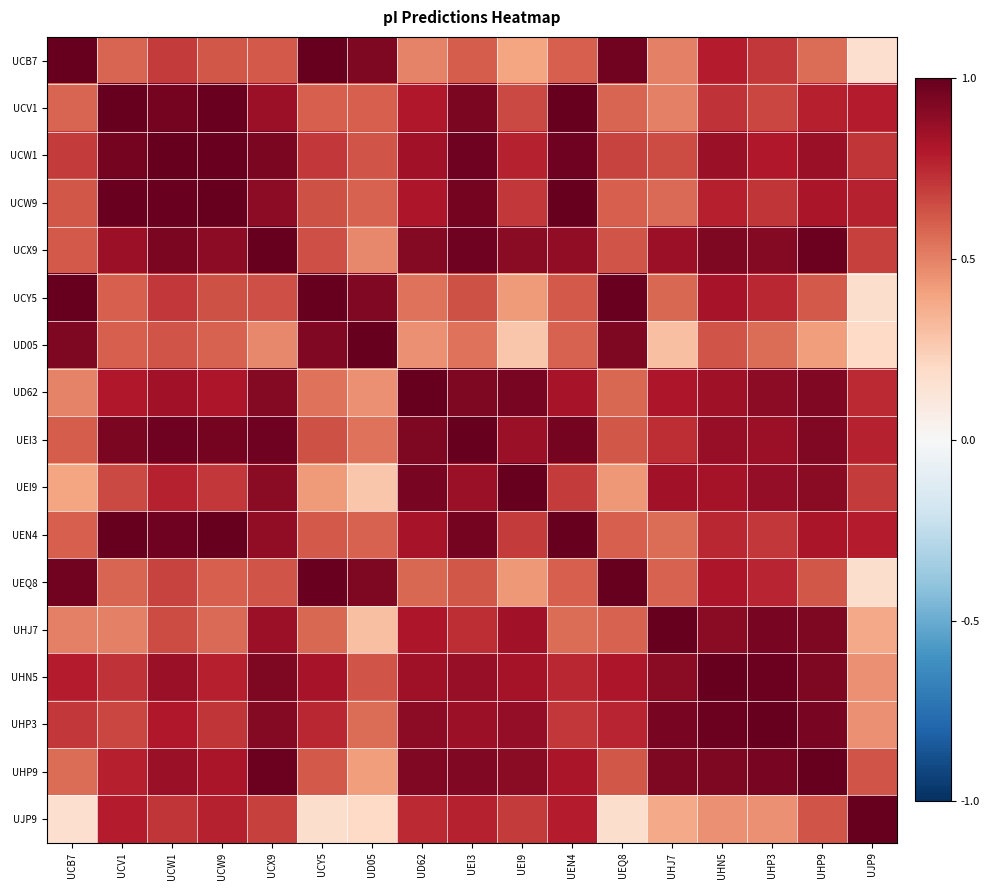

Which series changed the most between UCY5 and UHN5?

UEI9